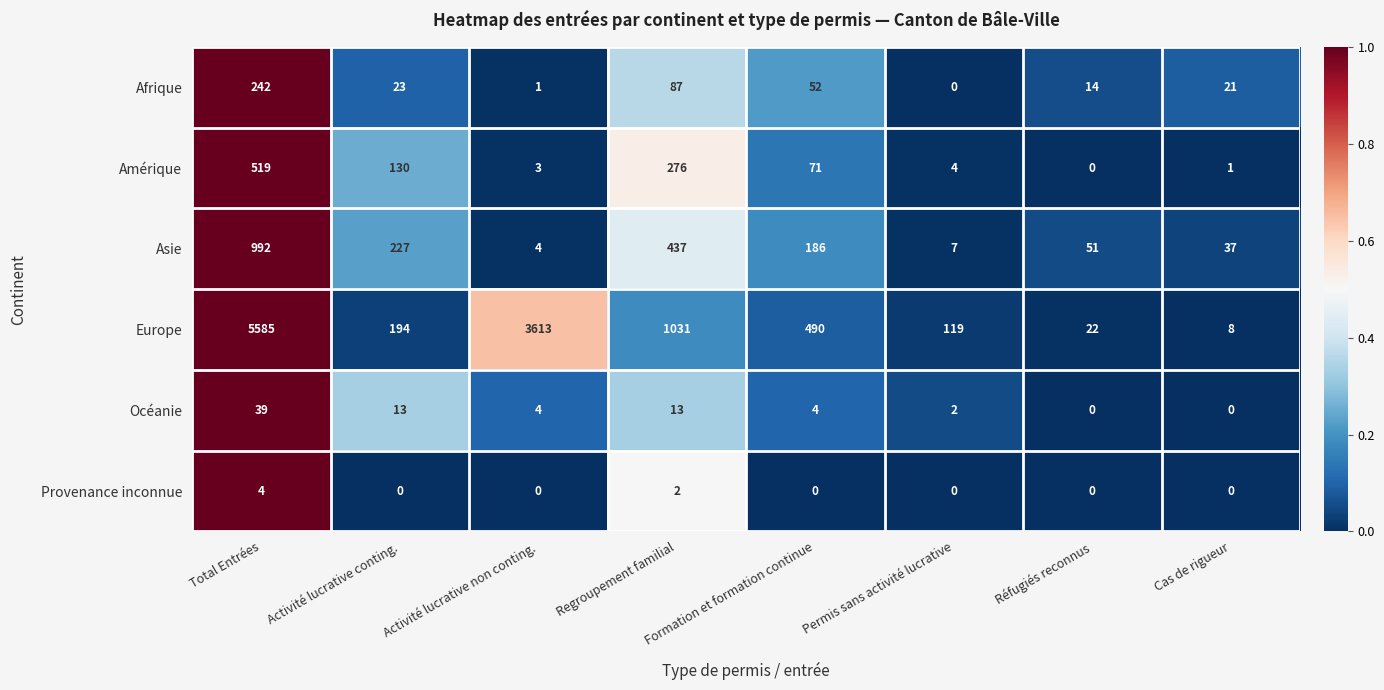

How many values in the Asie series are below 186?

4